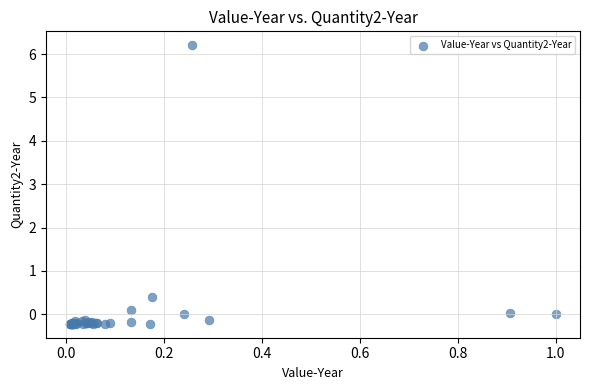

What Y value in the scatter plot is closest to 2?

0.4